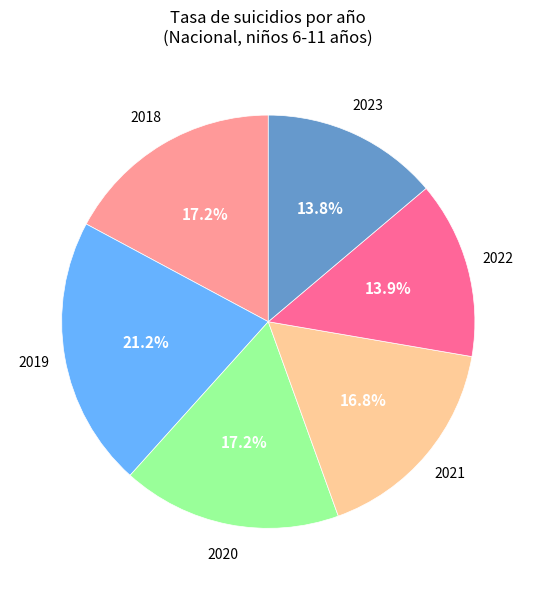

Is there any slice that represents more than half of the pie?

No